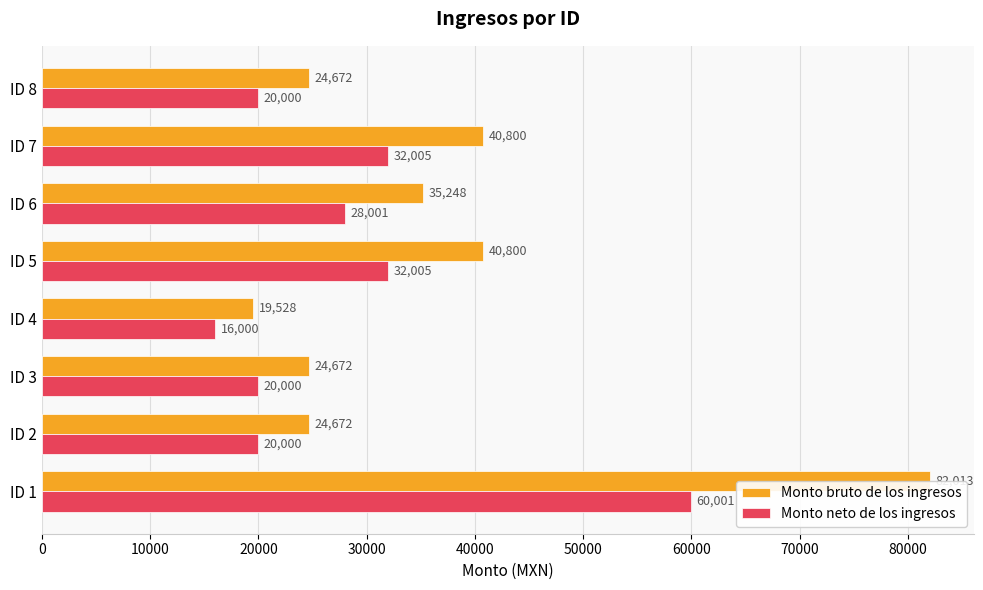

Reading left to right, transcribe all the data shown in this chart.

Monto bruto de los ingresos: 0=82013	10000=24672	20000=24672	30000=19528	40000=40800	50000=35248	60000=40800	70000=24672
Monto neto de los ingresos: 0=60001	10000=20000	20000=20000	30000=16000	40000=32005	50000=28001	60000=32005	70000=20000